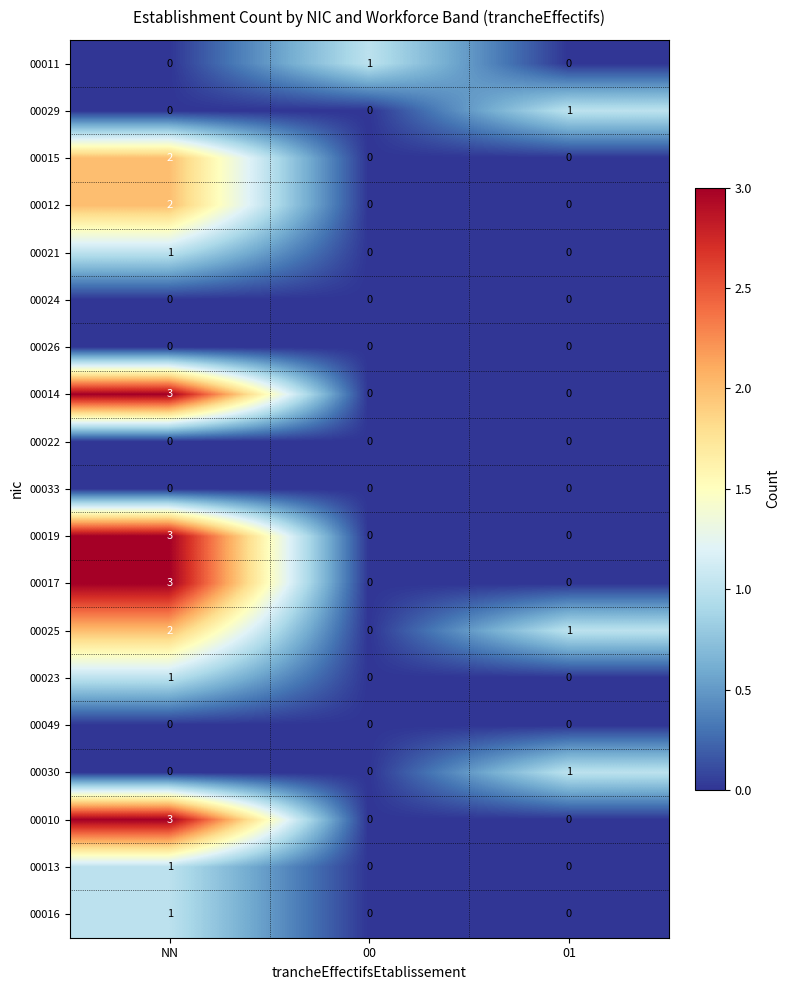

What is the difference between the highest and lowest values at NN?

3